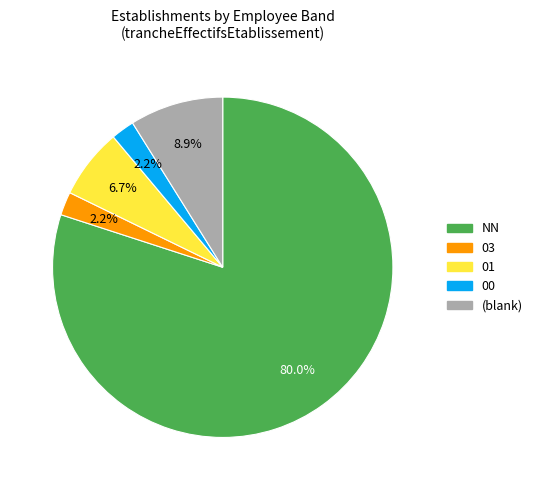

The 03 slice represents 26% of the pie. True or false?

False